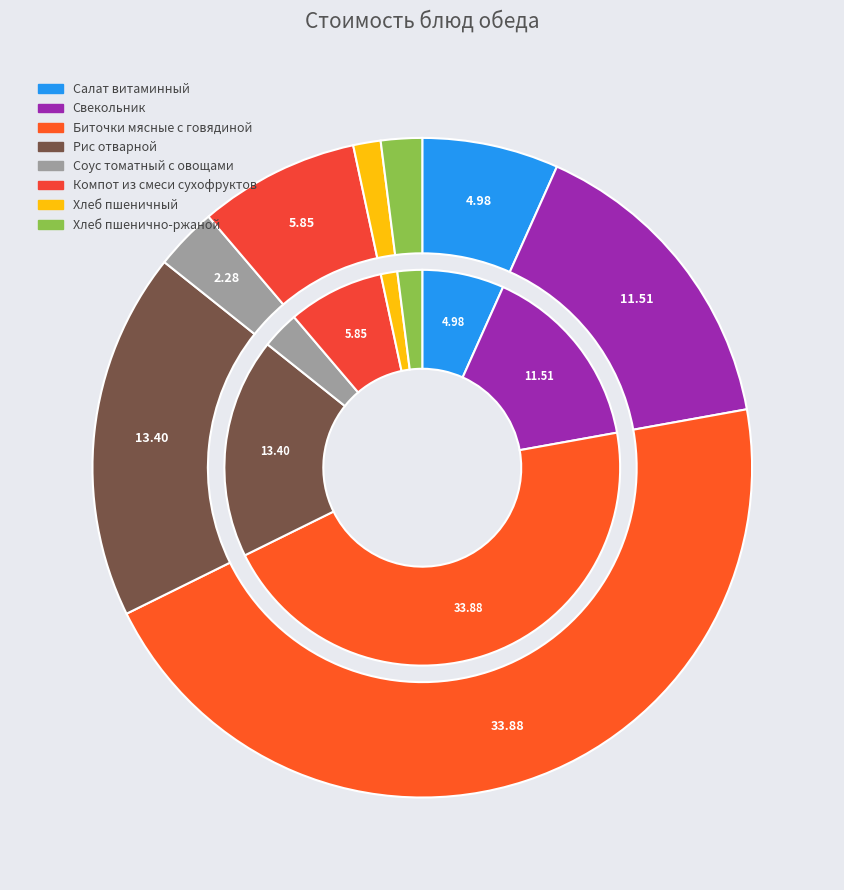

Does any single category account for the majority?

No